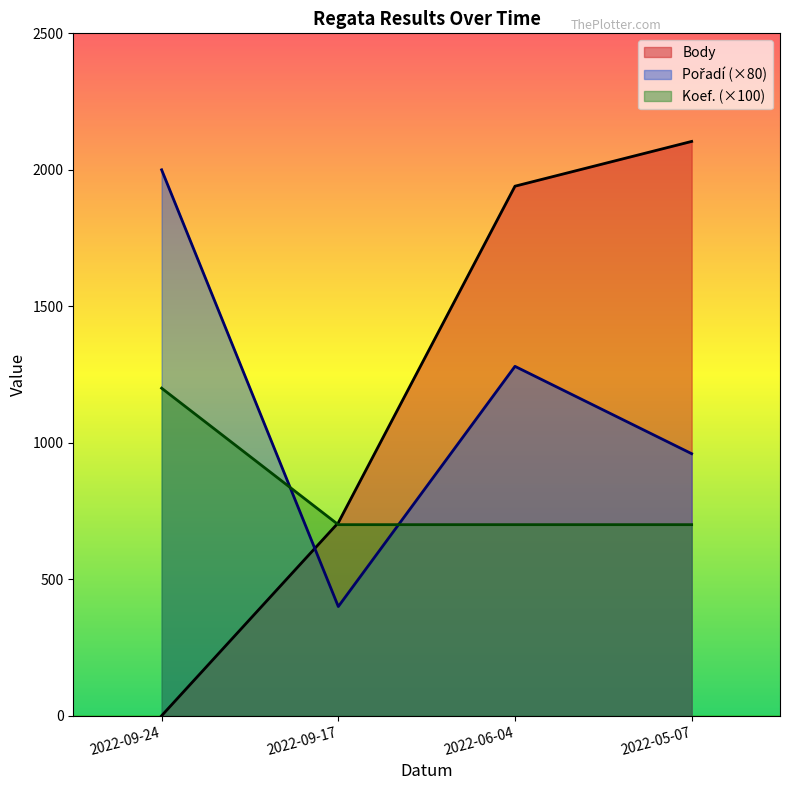

True or false: Body and Koef. intersect in this chart.

True